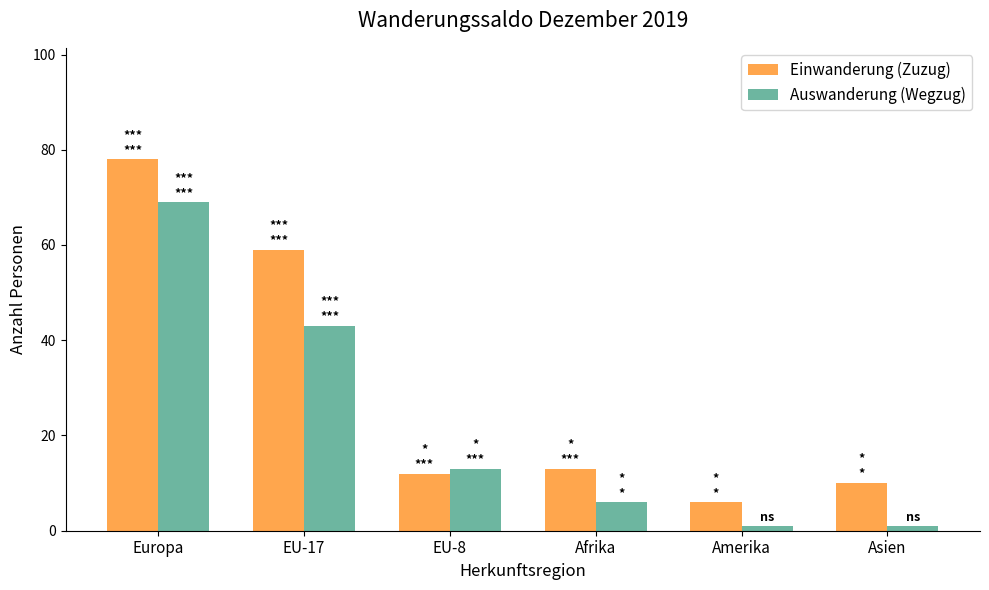

What value does the Auswanderung (Wegzug) series have at Afrika, to the nearest 5?

5